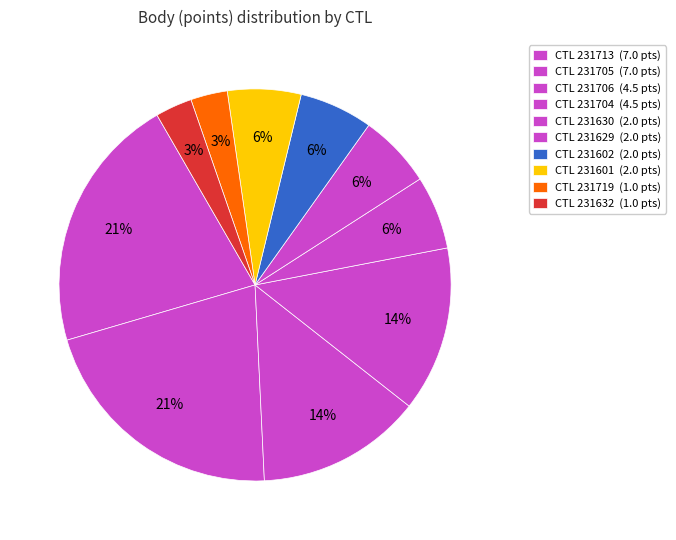

How many segments does this pie chart have?

10